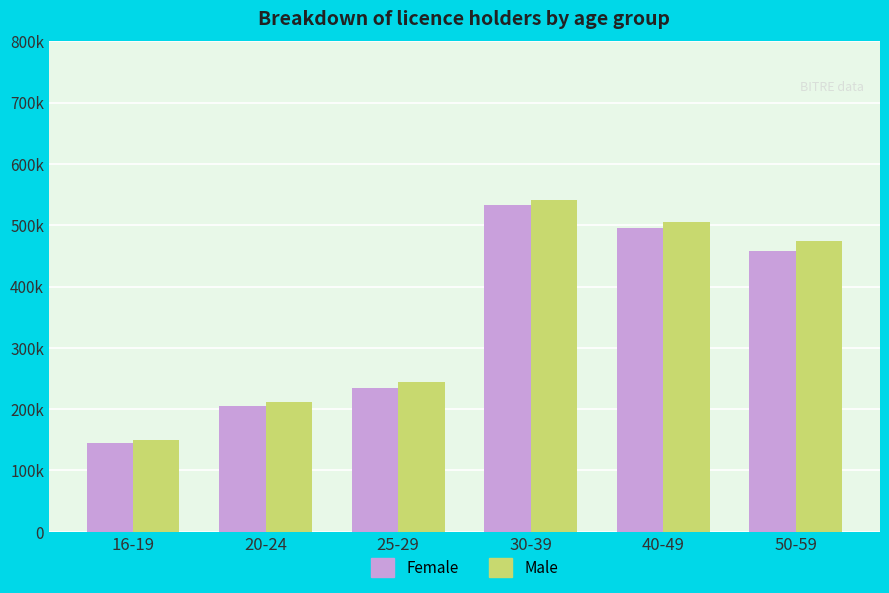

Reading left to right, transcribe all the data shown in this chart.

Female: 16-19=145362	20-24=205146	25-29=234777	30-39=532347	40-49=495704	50-59=457434
Male: 16-19=149594	20-24=212151	25-29=243677	30-39=541750	40-49=505083	50-59=473756